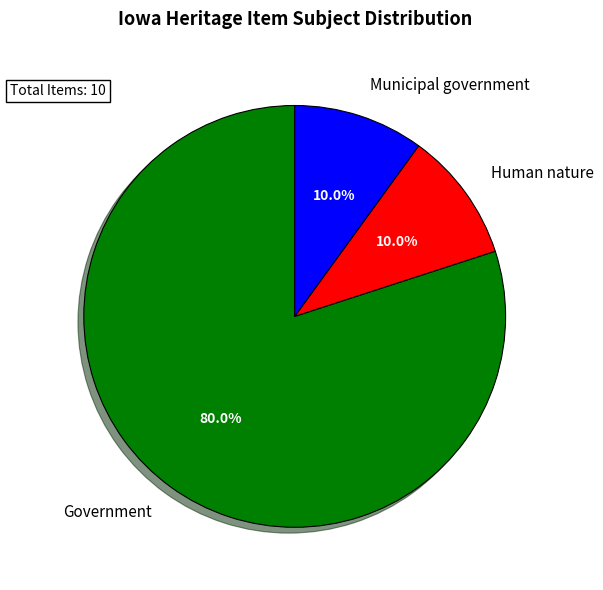

Is it true that Municipal government is 10% of the pie?

True